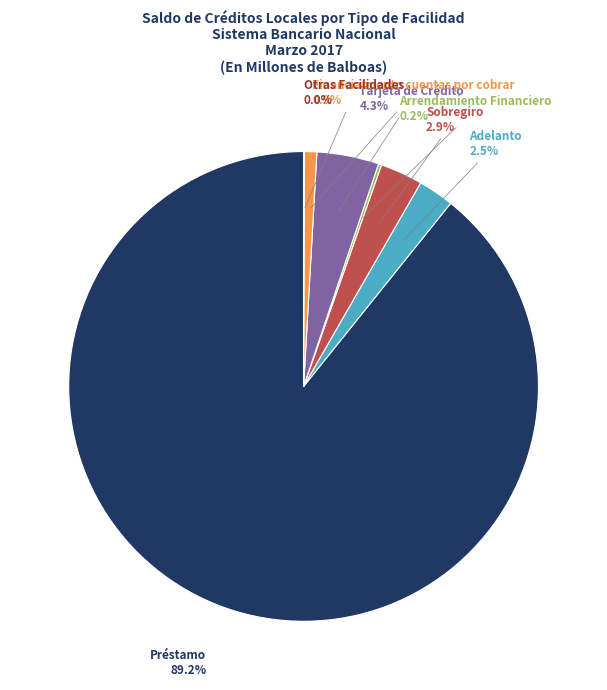

Is there a majority slice in this chart?

Yes